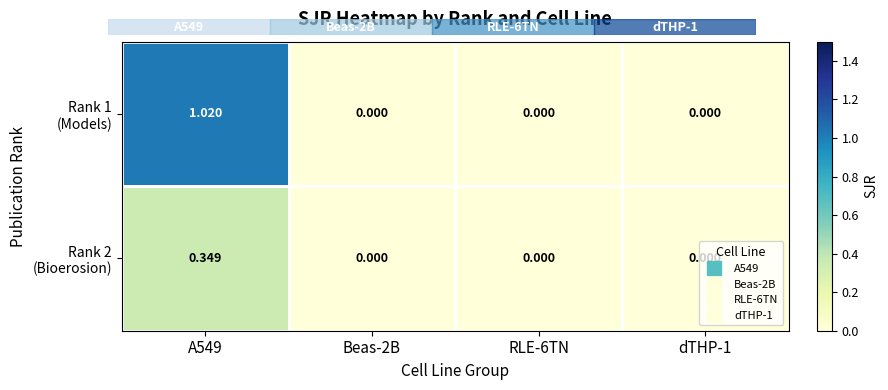

How many data points does each series have?

4